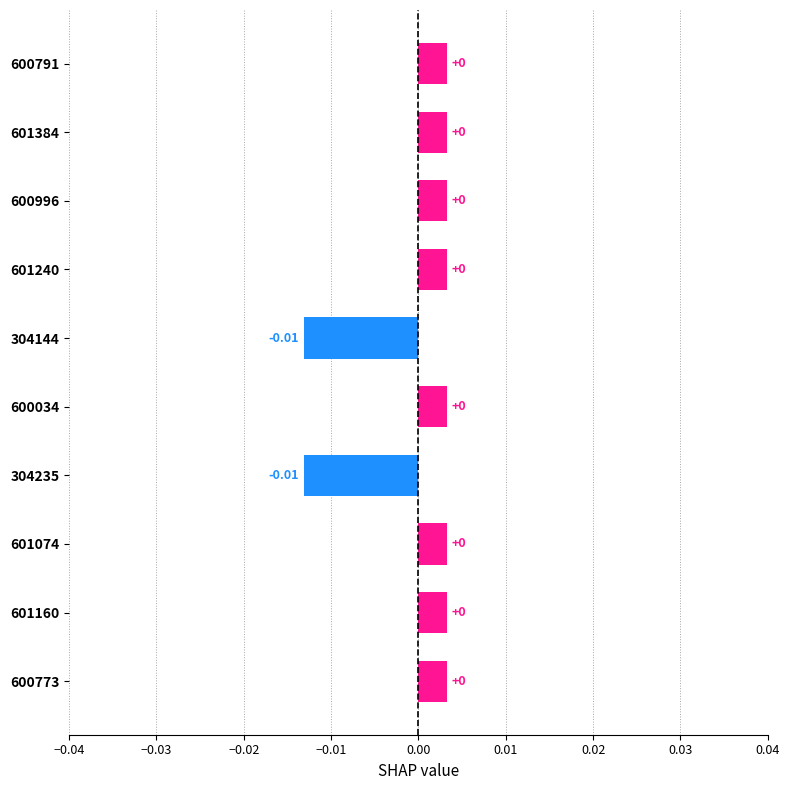

At which label is the value closest to 0?

600034